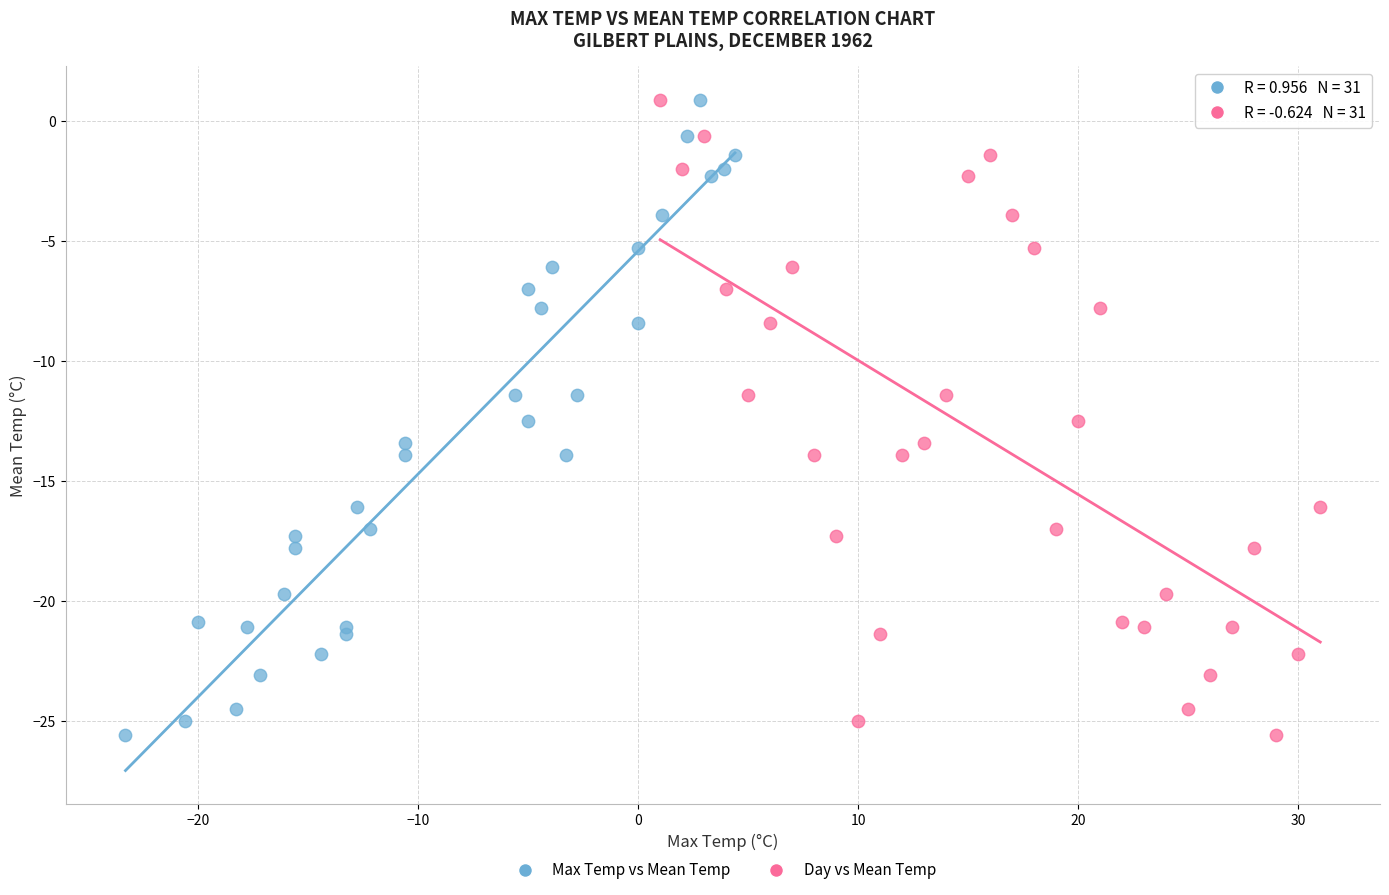

What are all the series names shown in the legend?

Max Temp vs Mean Temp, Day vs Mean Temp